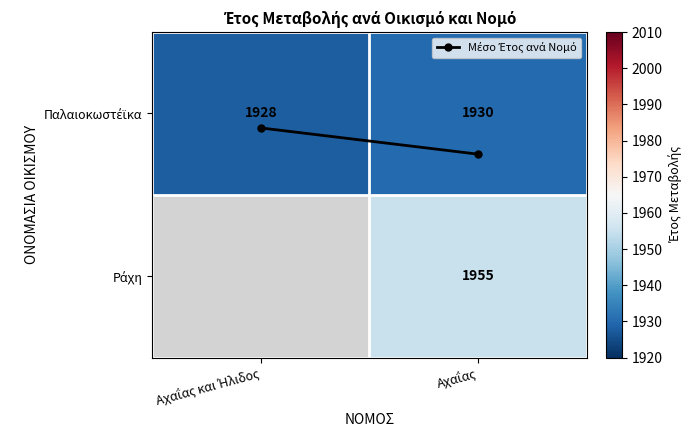

Which series has the widest spread of values?

Παλαιοκωστέϊκα